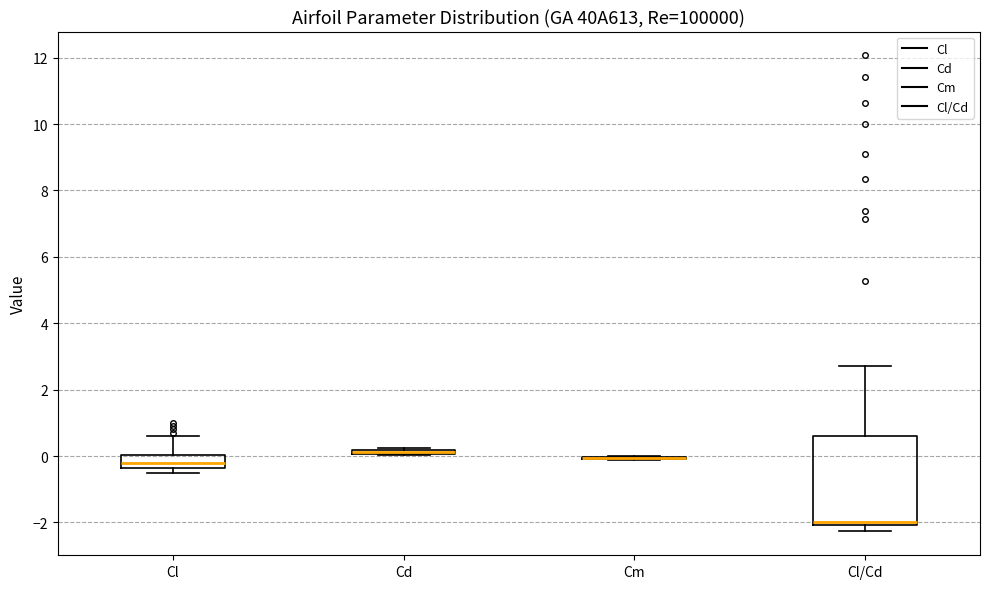

Which box is the tallest, from its lower edge to its upper edge?

Cl/Cd